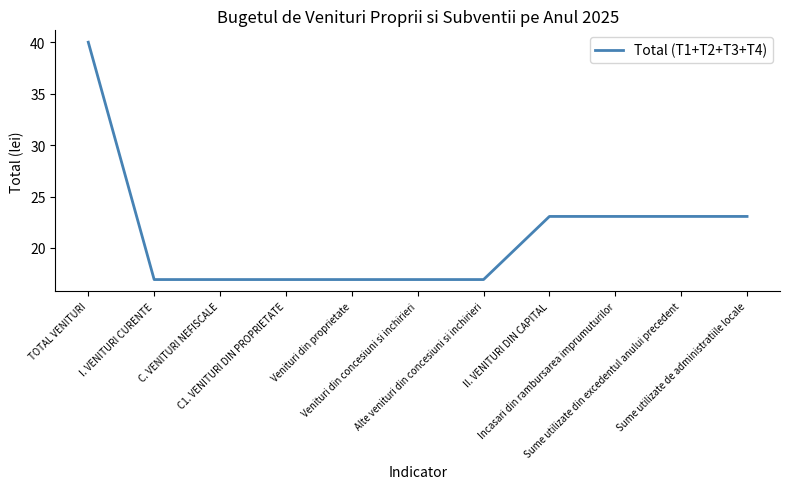

Reading left to right, transcribe all the data shown in this chart.

TOTAL VENITURI=40.0	I. VENITURI CURENTE=16.9	C. VENITURI NEFISCALE=16.9	C1. VENITURI DIN PROPRIETATE=16.9	Venituri din proprietate=16.9	Venituri din concesiuni si inchirieri=16.9	Alte venituri din concesiuni si inchirieri=16.9	II. VENITURI DIN CAPITAL=23.1	Incasari din rambursarea imprumuturilor=23.1	Sume utilizate din excedentul anului precedent=23.1	Sume utilizate de administratiile locale=23.1